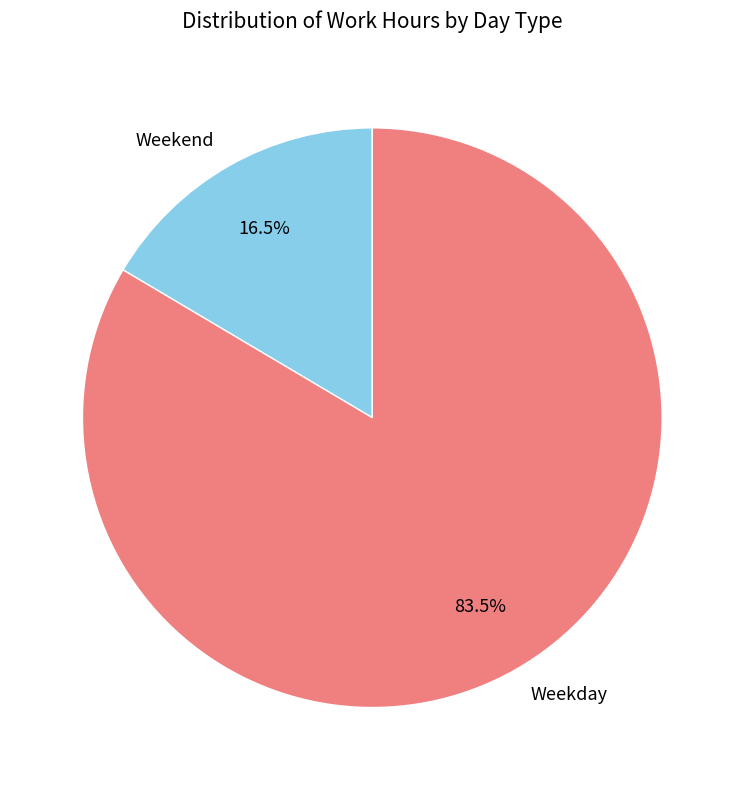

To the nearest percent, what is the average slice percentage?

50%